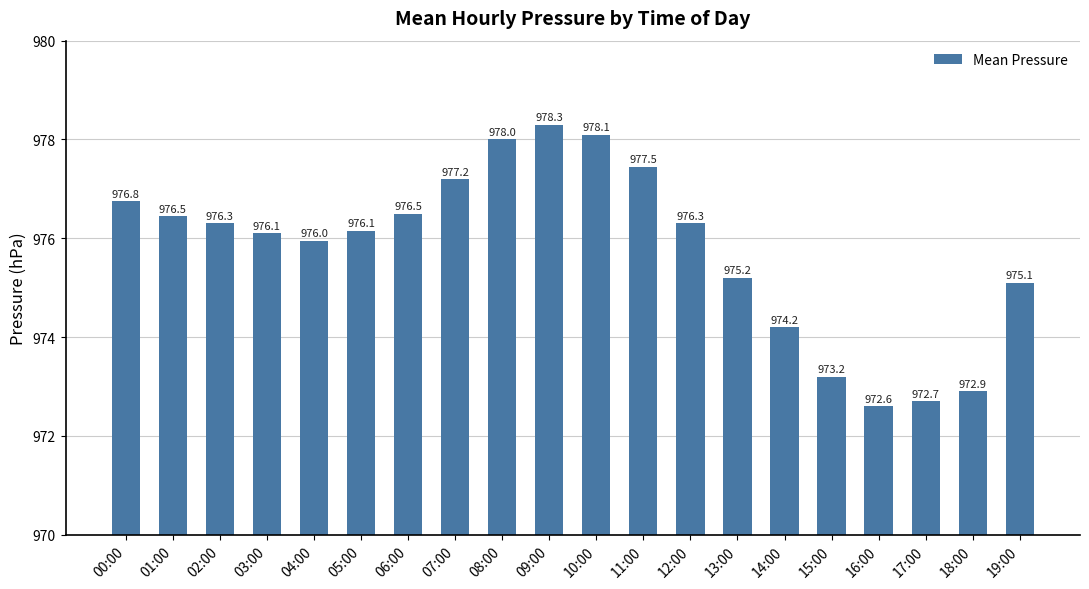

How many bars are there in total?

20